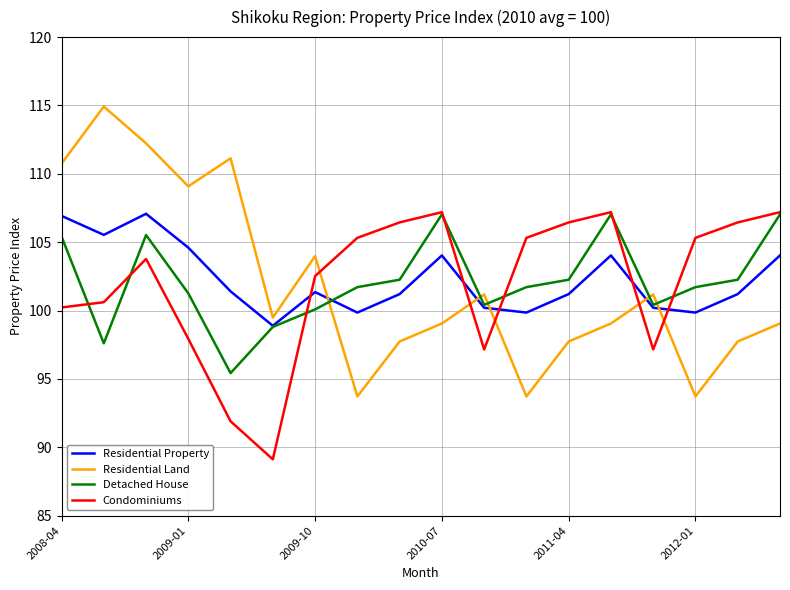

What is the highest value of the Condominiums series?

107.2